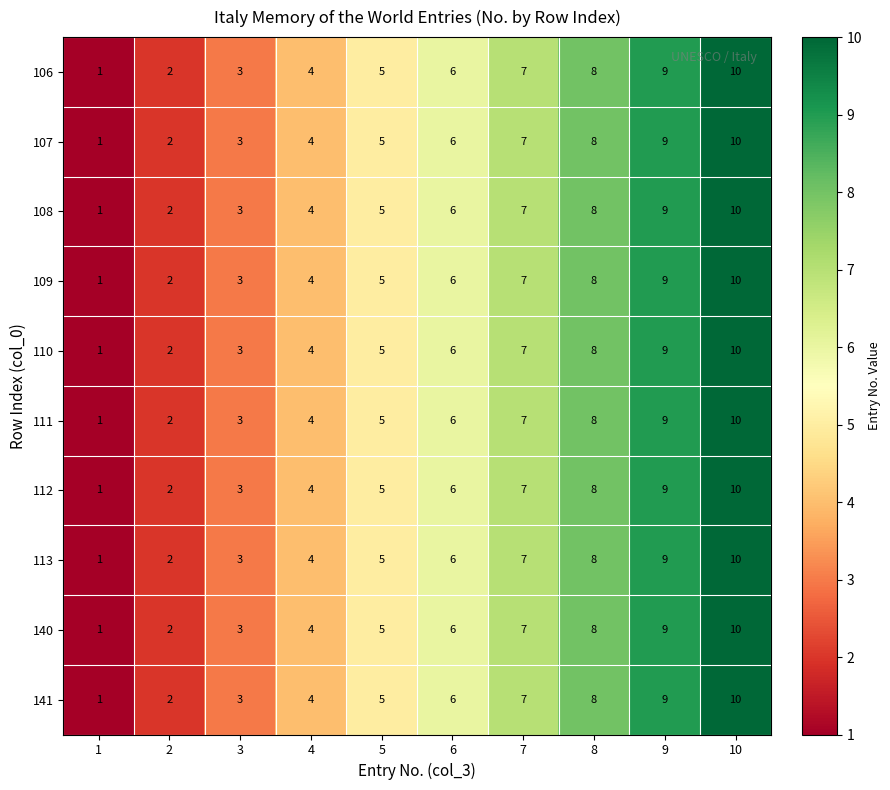

Is the value of 106 at 3 greater than the value of 107 at 2?

Yes